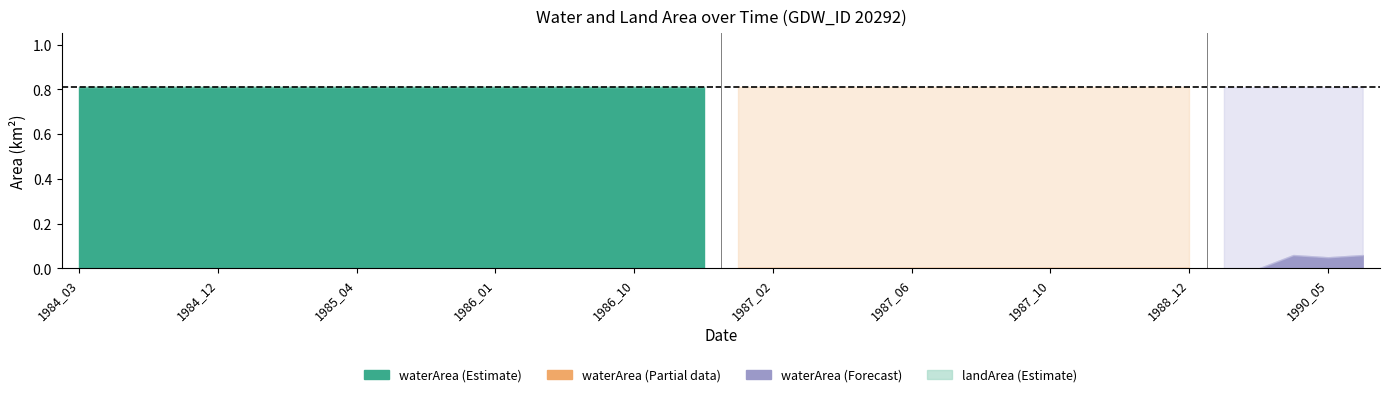

Which series has the largest total across all categories?

waterArea